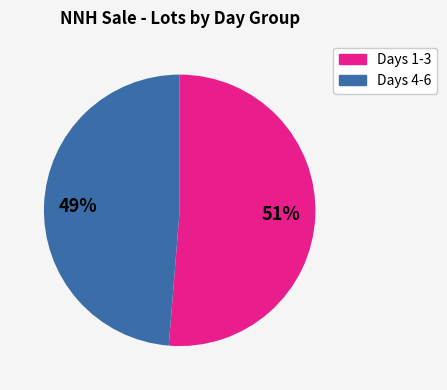

Does any single category account for the majority?

Yes